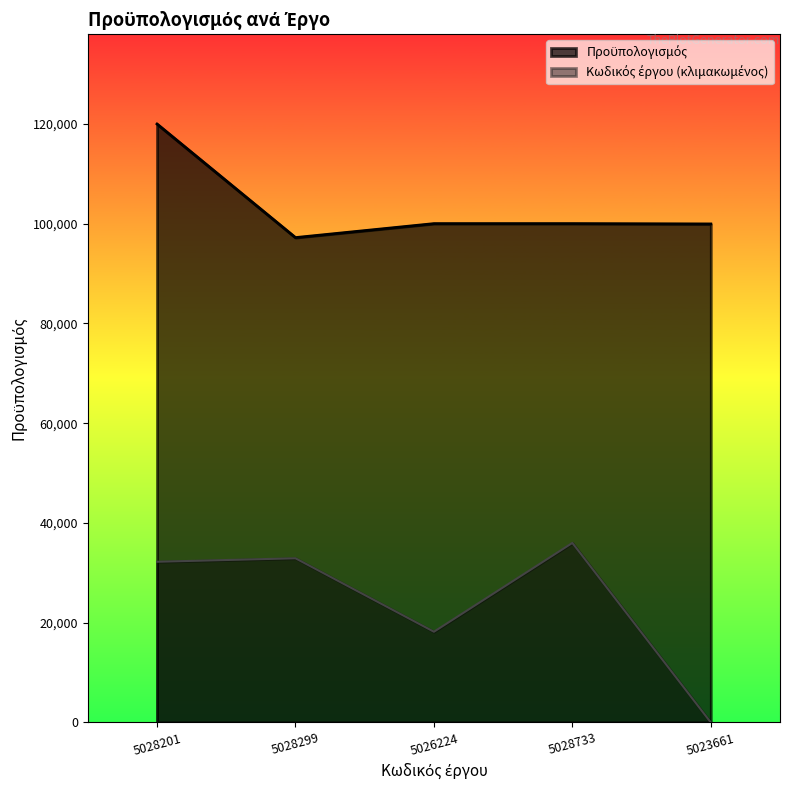

What is the difference between the Προϋπολογισμός values at 5028733 and 5028201?

19970.0